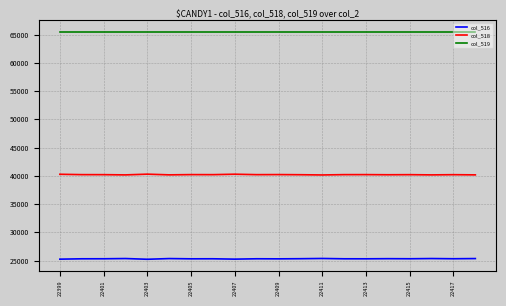

True or false: col_518 has more than 0 interior local peaks.

True